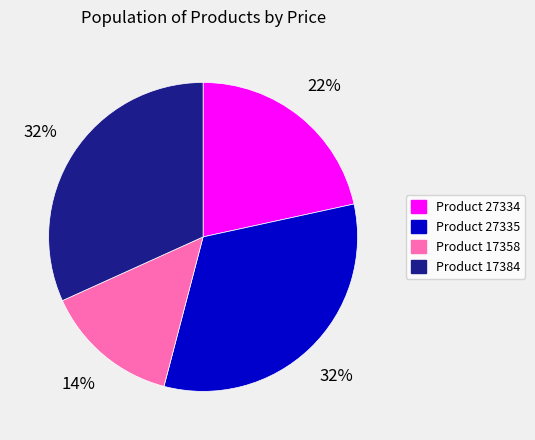

To the nearest percent, what is the average slice percentage?

25%